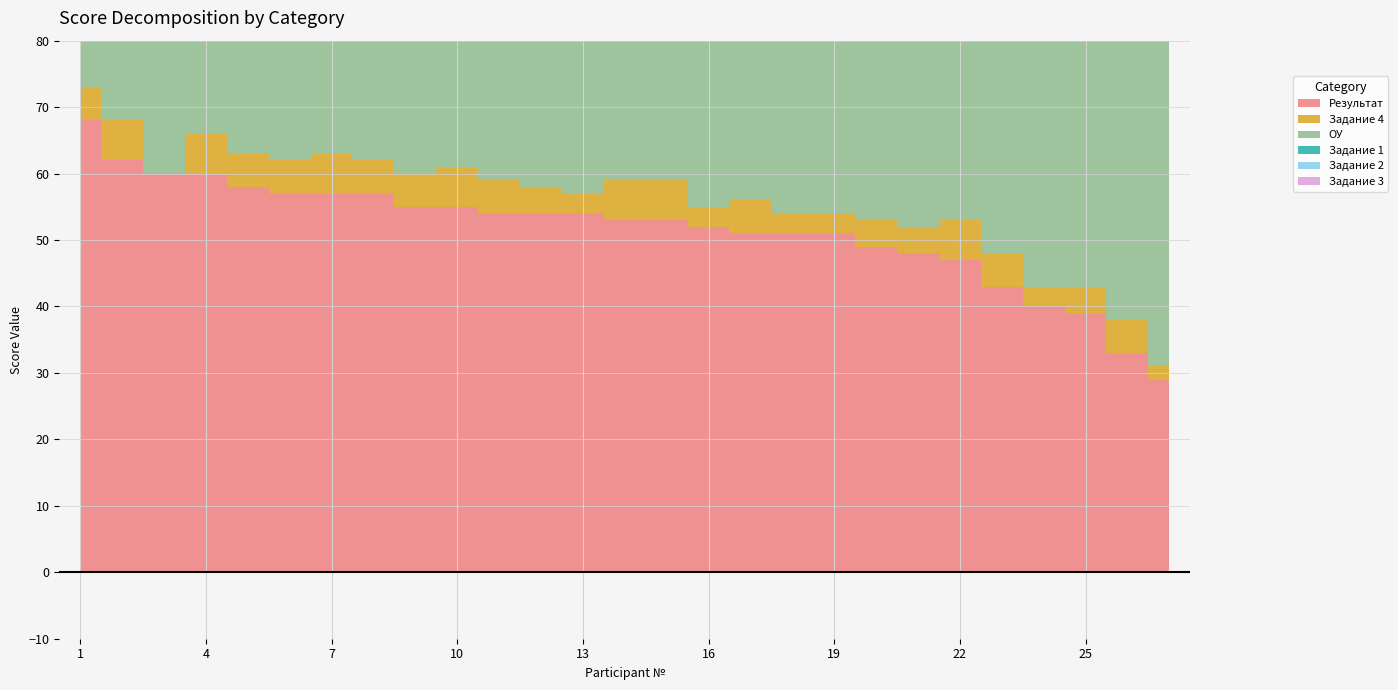

What is the difference between the maximum and minimum values in the Результат series?

39